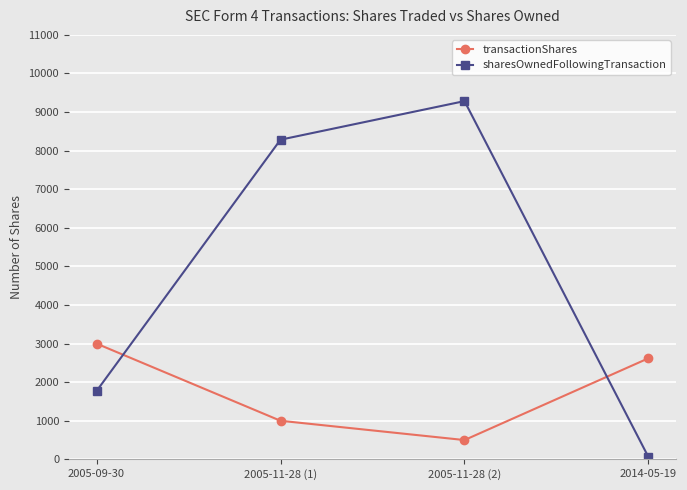

At 2005-09-30, list the series in order from largest to smallest.

transactionShares, sharesOwnedFollowingTransaction